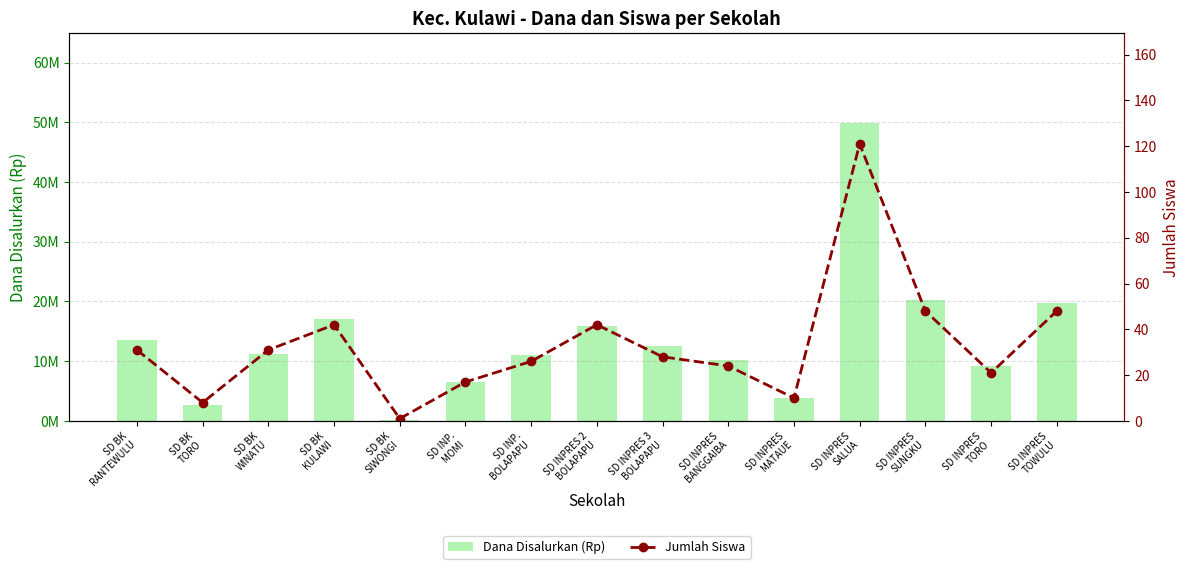

What is the maximum value shown in the chart?

49950000